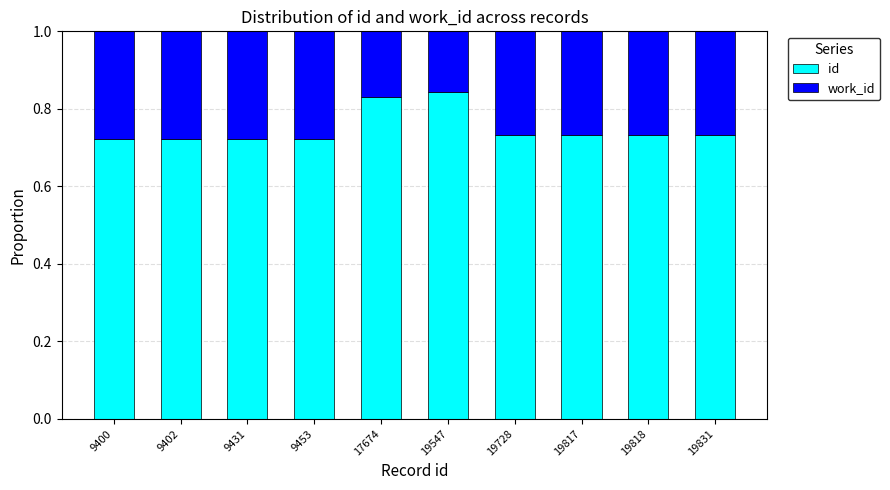

True or false: id has a value of 0.2 at 9402.

False